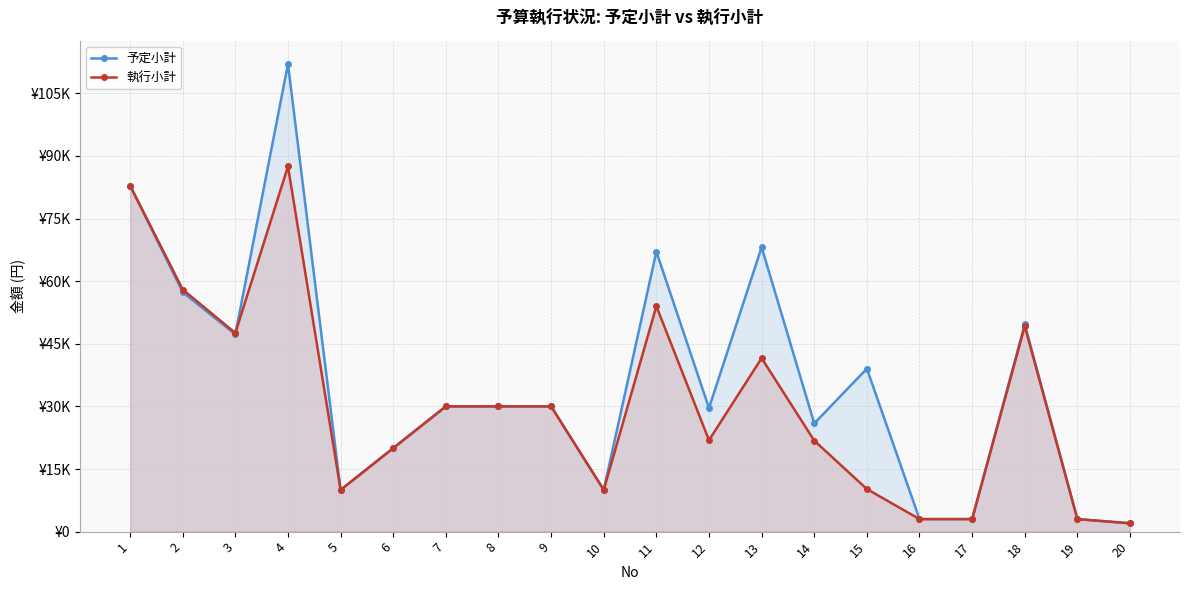

Reading right to left, list all the values displayed in this chart.

予定小計: 2000	3000	49660	3000	3000	39040	25920	68137	29592	67068	10000	30000	30000	30000	20000	10000	112005	47250	57358	82890
執行小計: 2000	3000	49220	3000	3000	10200	21794	41558	21900	54000	10000	30000	30000	30000	20000	10000	87480	47585	57996	82890